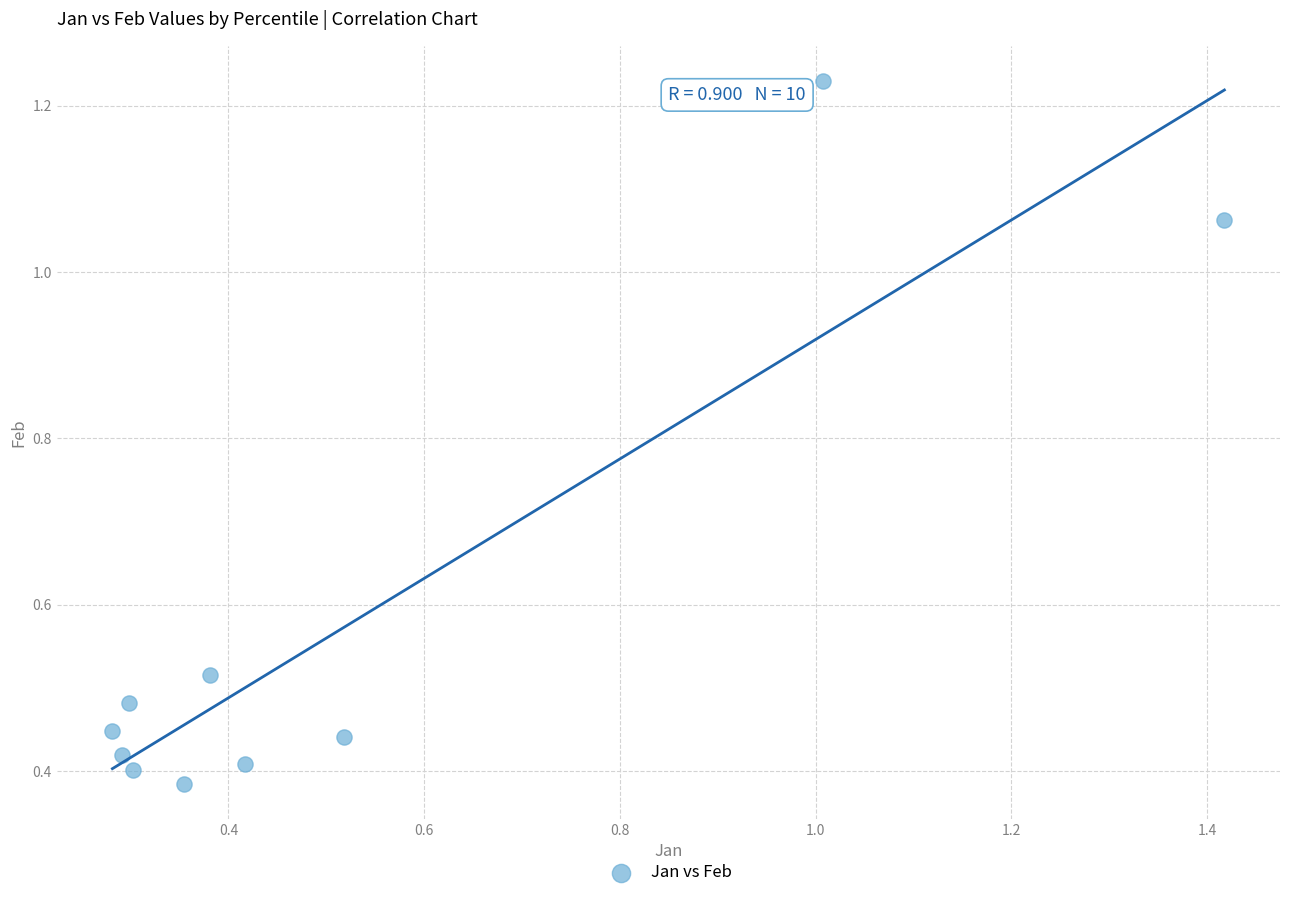

What is the average Y value?

0.6